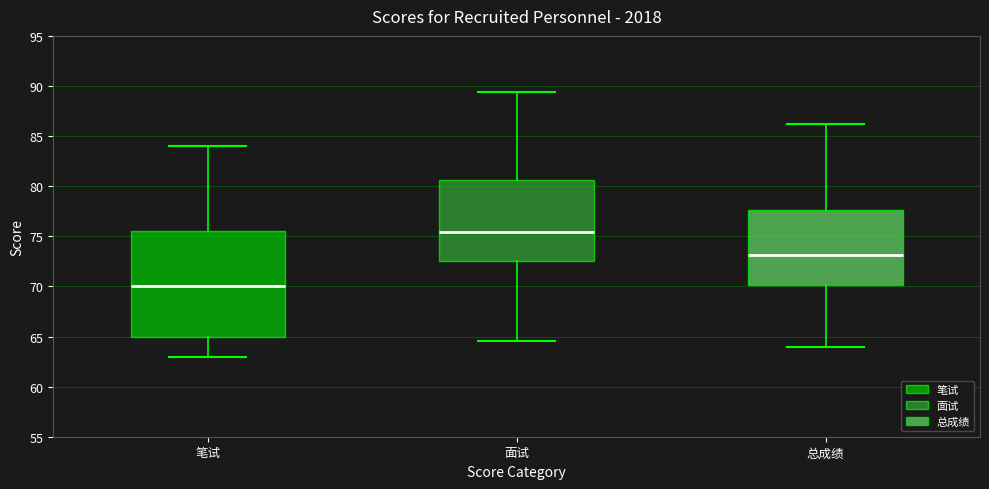

Reading left to right, transcribe this box plot: for each box, give where its median line is, the range the box spans, and where its two whiskers end, as read against the y-axis. The values are not printed on the chart, so give them approximately, as read against the axis.

笔试: median 70.0, box 65.0 to 75.5, whiskers 63.0 to 84.0
面试: median 75.5, box 72.5 to 80.5, whiskers 64.5 to 89.5
总成绩: median 73.0, box 70.0 to 77.5, whiskers 64.0 to 86.0